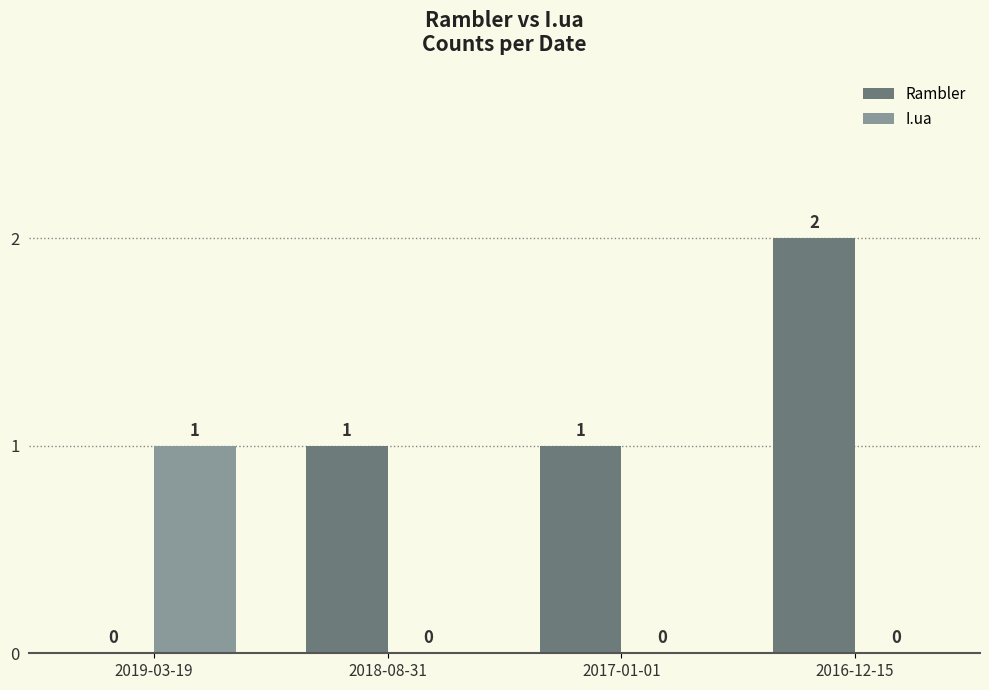

Are the bars grouped side by side (vs. stacked)?

Yes